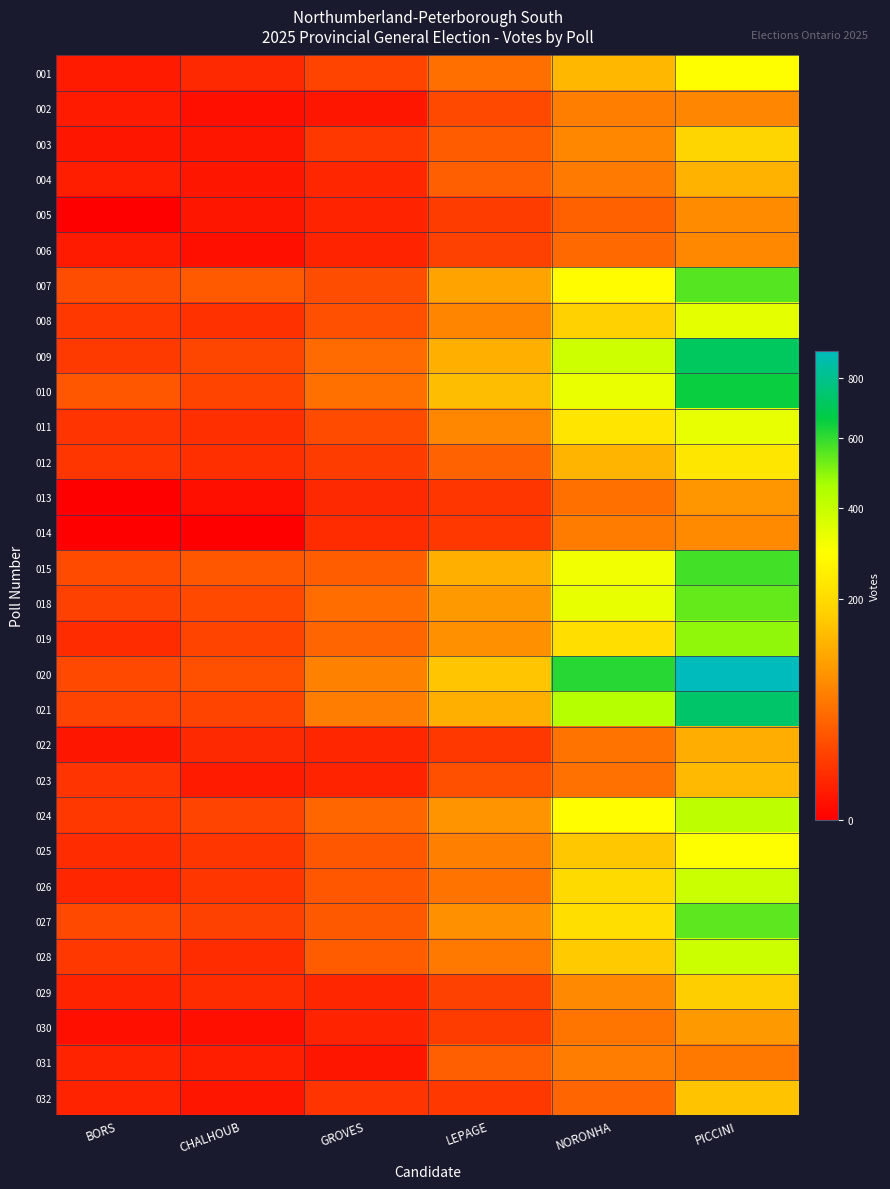

Reading left to right, extract all data points from this chart.

001: BORS=3	CHALHOUB=7	GROVES=19	LEPAGE=50	NORONHA=134	PICCINI=293
002: BORS=3	CHALHOUB=1	GROVES=2	LEPAGE=21	NORONHA=64	PICCINI=72
003: BORS=2	CHALHOUB=2	GROVES=13	LEPAGE=34	NORONHA=73	PICCINI=187
004: BORS=4	CHALHOUB=2	GROVES=6	LEPAGE=36	NORONHA=60	PICCINI=127
005: BORS=0	CHALHOUB=2	GROVES=5	LEPAGE=15	NORONHA=38	PICCINI=78
006: BORS=3	CHALHOUB=1	GROVES=5	LEPAGE=17	NORONHA=44	PICCINI=74
007: BORS=24	CHALHOUB=33	GROVES=24	LEPAGE=107	NORONHA=287	PICCINI=555
008: BORS=13	CHALHOUB=10	GROVES=25	LEPAGE=70	NORONHA=178	PICCINI=343
009: BORS=14	CHALHOUB=20	GROVES=46	LEPAGE=123	NORONHA=385	PICCINI=711
010: BORS=30	CHALHOUB=19	GROVES=51	LEPAGE=142	NORONHA=332	PICCINI=650
011: BORS=11	CHALHOUB=9	GROVES=23	LEPAGE=73	NORONHA=227	PICCINI=336
012: BORS=12	CHALHOUB=9	GROVES=15	LEPAGE=39	NORONHA=131	PICCINI=228
013: BORS=0	CHALHOUB=1	GROVES=7	LEPAGE=12	NORONHA=51	PICCINI=91
014: BORS=0	CHALHOUB=0	GROVES=8	LEPAGE=13	NORONHA=62	PICCINI=77
015: BORS=23	CHALHOUB=30	GROVES=35	LEPAGE=122	NORONHA=319	PICCINI=578
018: BORS=17	CHALHOUB=22	GROVES=48	LEPAGE=94	NORONHA=335	PICCINI=540
019: BORS=8	CHALHOUB=19	GROVES=41	LEPAGE=84	NORONHA=210	PICCINI=488
020: BORS=22	CHALHOUB=26	GROVES=67	LEPAGE=156	NORONHA=612	PICCINI=903
021: BORS=18	CHALHOUB=19	GROVES=63	LEPAGE=122	NORONHA=435	PICCINI=735
022: BORS=2	CHALHOUB=7	GROVES=6	LEPAGE=13	NORONHA=53	PICCINI=121
023: BORS=11	CHALHOUB=3	GROVES=5	LEPAGE=26	NORONHA=52	PICCINI=139
024: BORS=13	CHALHOUB=18	GROVES=42	LEPAGE=86	NORONHA=291	PICCINI=418
025: BORS=8	CHALHOUB=12	GROVES=31	LEPAGE=65	NORONHA=159	PICCINI=293
026: BORS=6	CHALHOUB=12	GROVES=30	LEPAGE=54	NORONHA=200	PICCINI=395
027: BORS=21	CHALHOUB=17	GROVES=32	LEPAGE=84	NORONHA=207	PICCINI=546
028: BORS=13	CHALHOUB=8	GROVES=34	LEPAGE=59	NORONHA=164	PICCINI=389
029: BORS=5	CHALHOUB=8	GROVES=6	LEPAGE=17	NORONHA=76	PICCINI=170
030: BORS=1	CHALHOUB=1	GROVES=5	LEPAGE=15	NORONHA=55	PICCINI=94
031: BORS=5	CHALHOUB=4	GROVES=2	LEPAGE=36	NORONHA=63	PICCINI=58
032: BORS=5	CHALHOUB=2	GROVES=11	LEPAGE=13	NORONHA=41	PICCINI=153